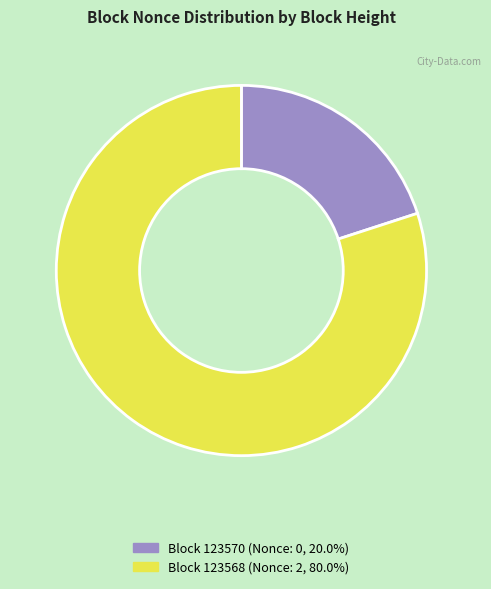

Combined, do Block 123568 (Nonce: 2, 80.0%) and Block 123570 (Nonce: 0, 20.0%) account for over 50%?

Yes